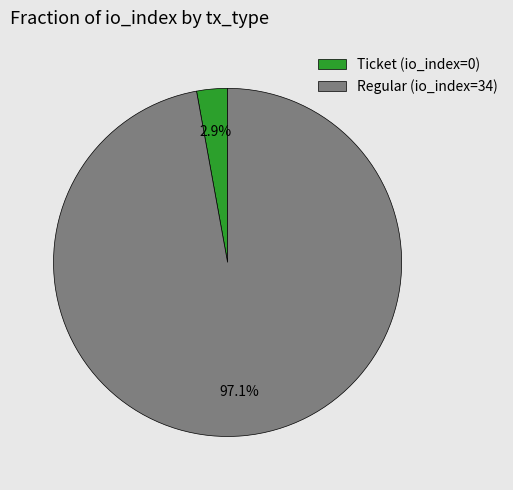

To the nearest percent, what percentage of the pie is Regular (io_index=34)?

97%